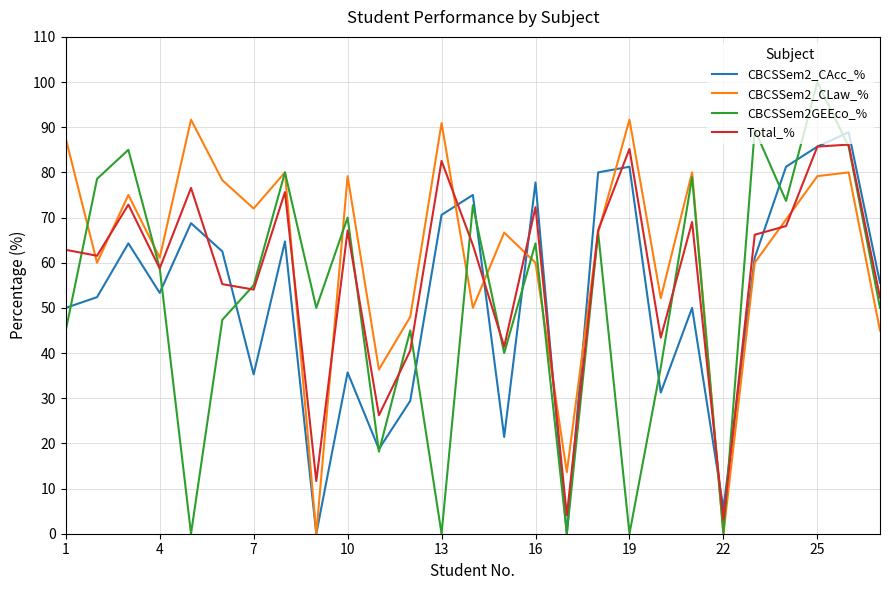

Which series has the widest spread of values?

CBCSSem2GEEco_%